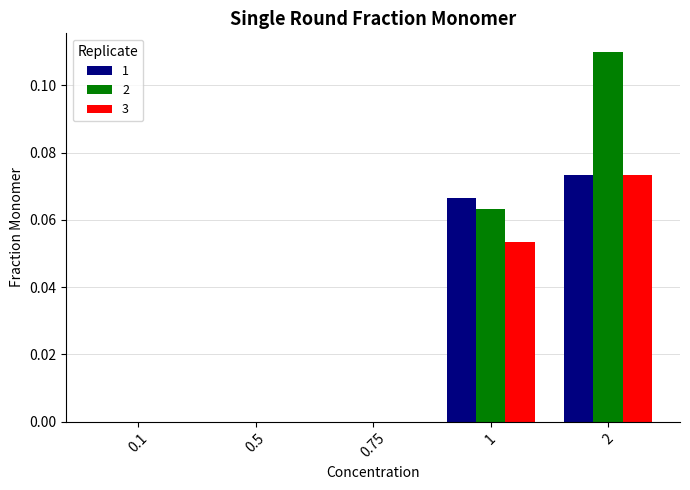

What is the total value across all series at 2?

0.3